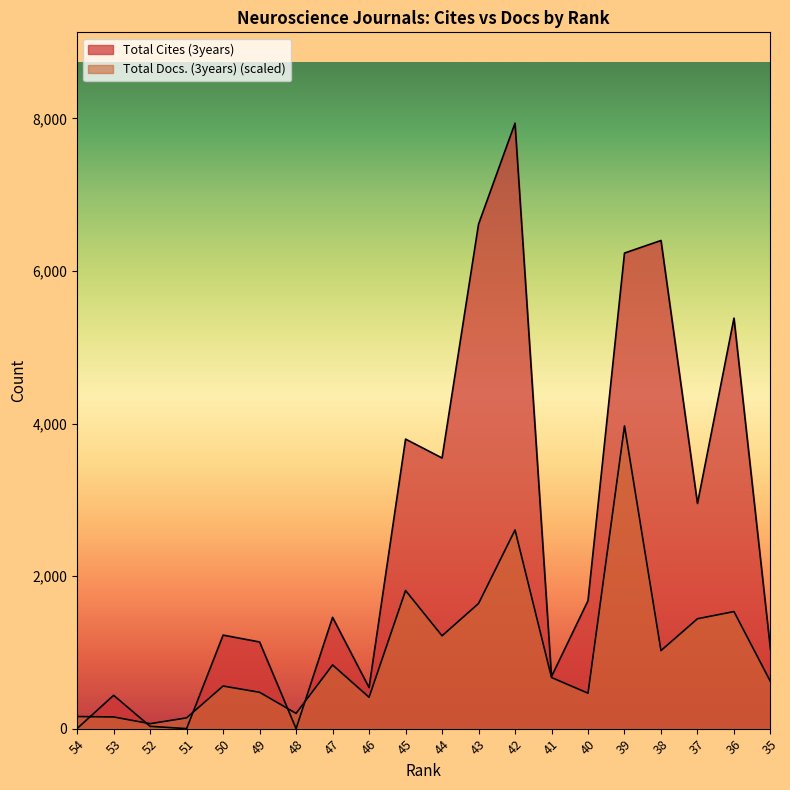

Between 45 and 50, which is larger?

45